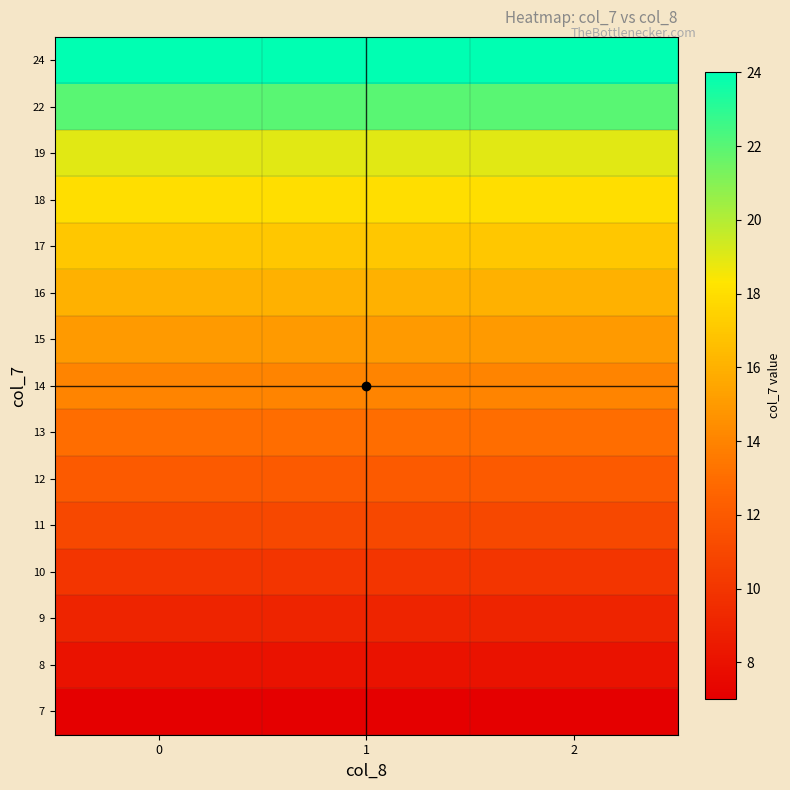

Which has a higher value, 1 or 2?

1